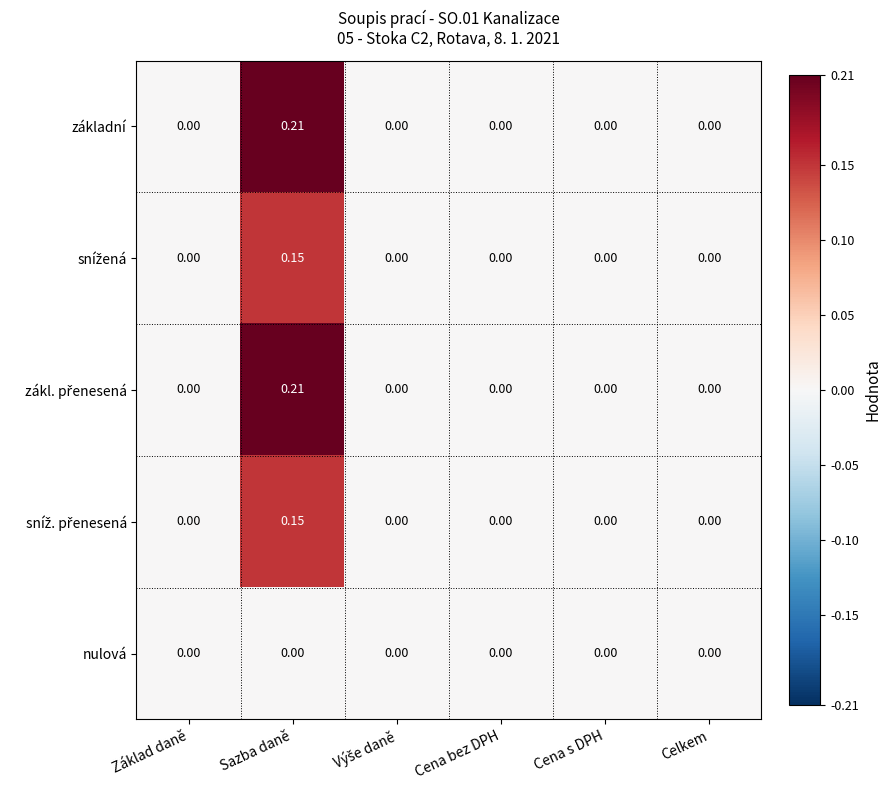

Which category has the highest value across all series?

Sazba daně